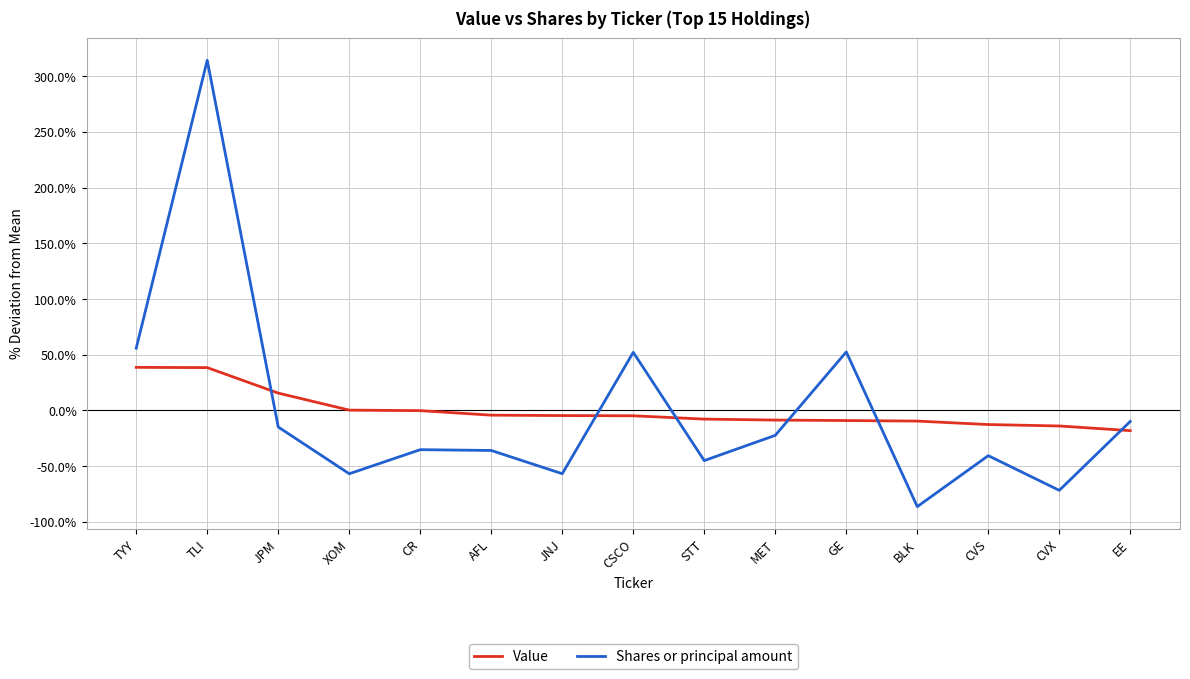

Which label corresponds to the largest value in the chart?

TLI